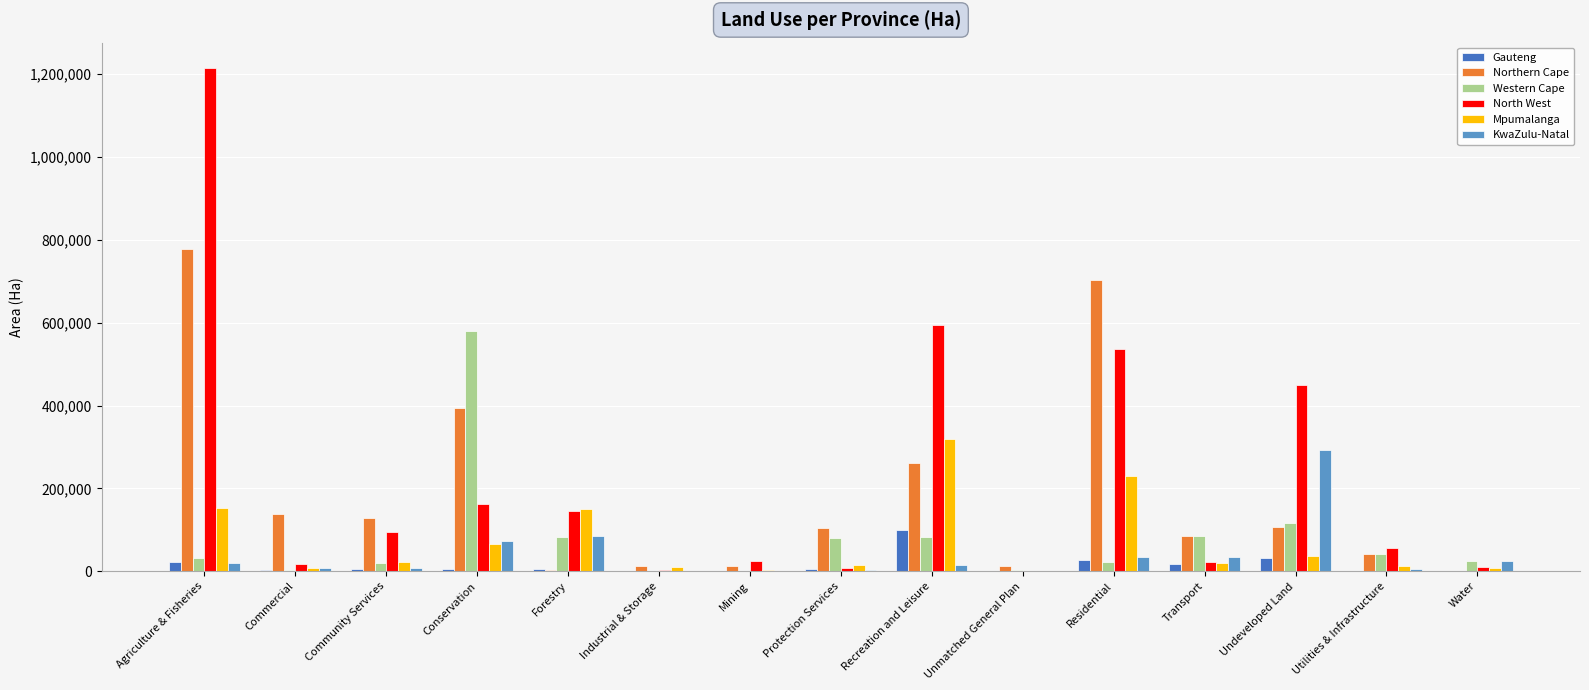

Is the value of KwaZulu-Natal at Transport greater than the value of Western Cape at Community Services?

Yes